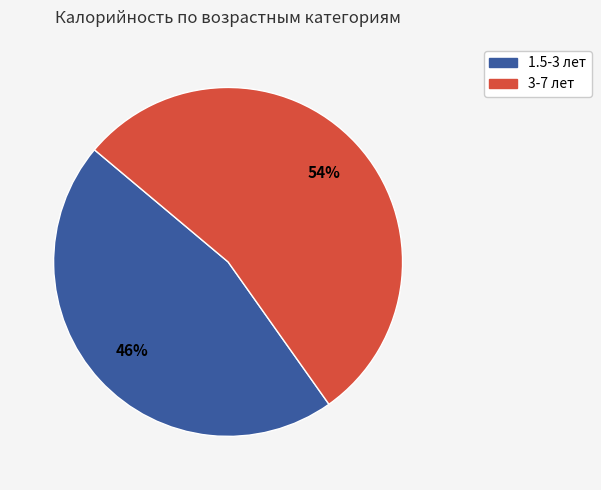

True or false: 3-7 лет accounts for 54% of the total.

True